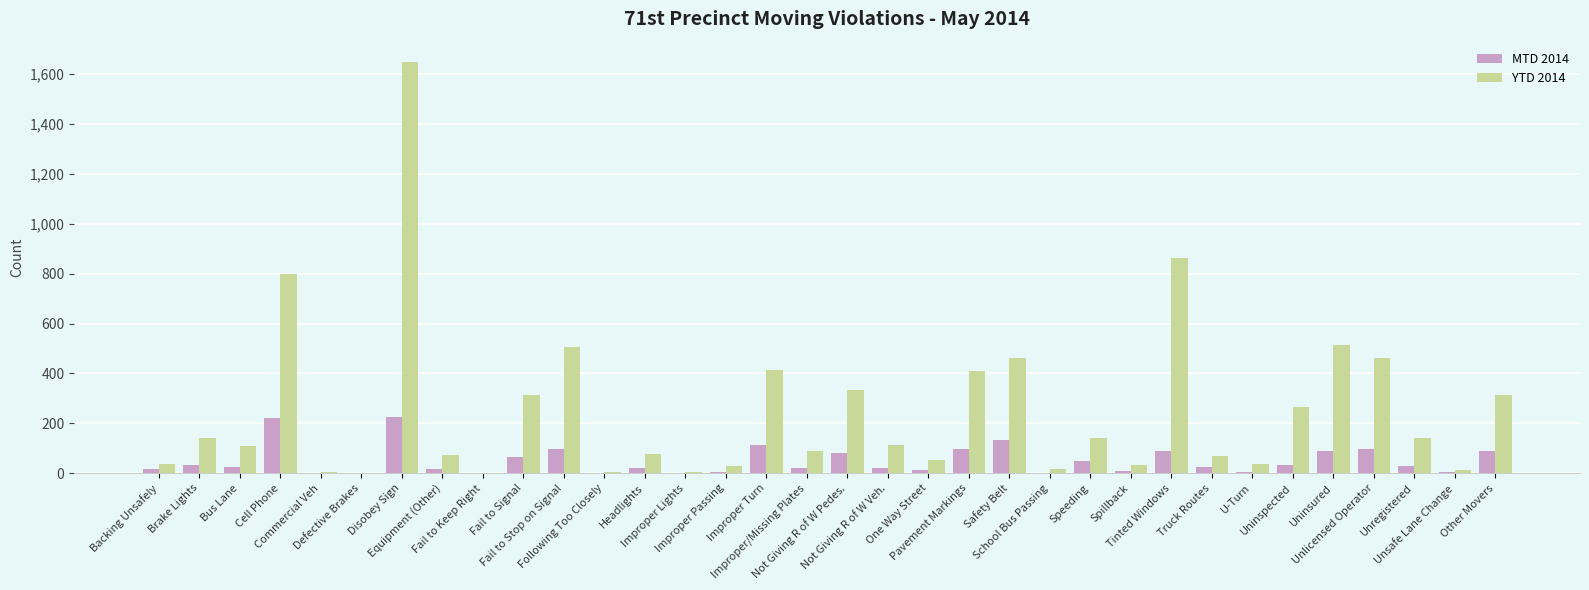

What is the sum of all MTD 2014 values?

1719